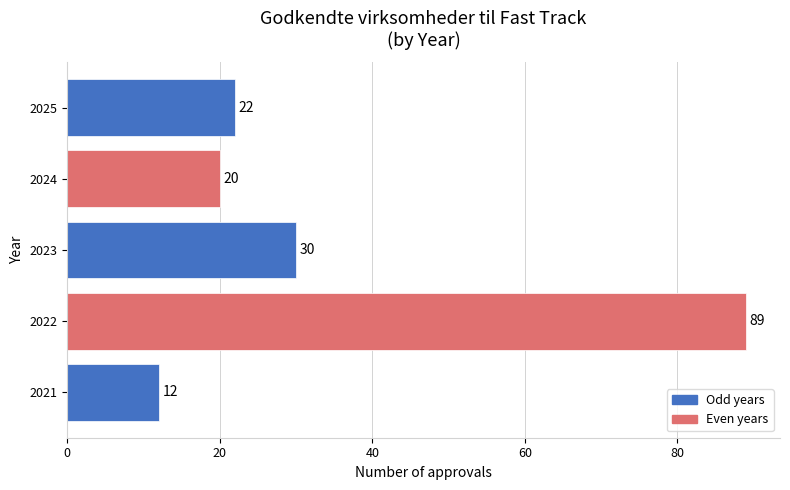

Reading bottom to top, list all the values displayed in this chart.

12	89	30	20	22